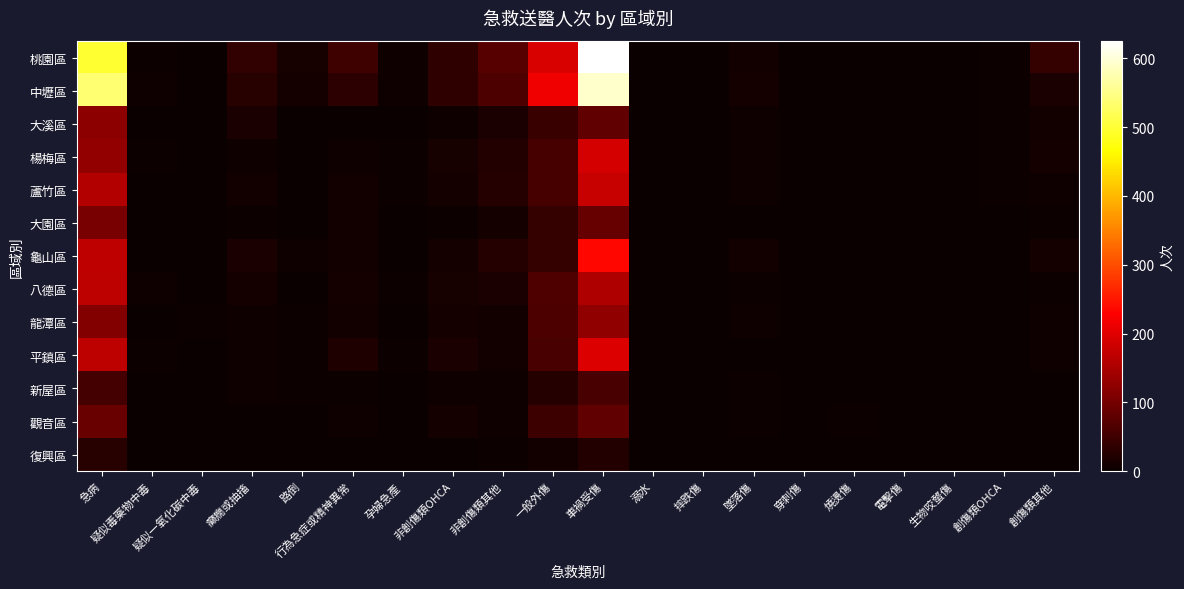

What is the spread (max minus min) of values at 一般外傷?

209